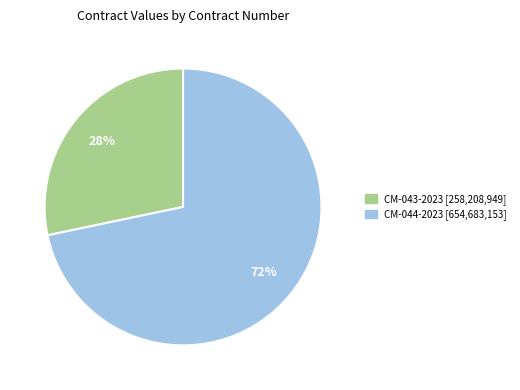

Count the number of slices in the pie.

2